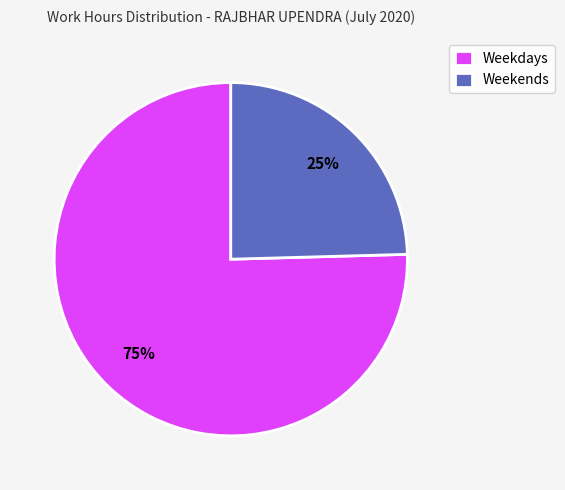

Which category has the smallest portion of the pie?

Weekends